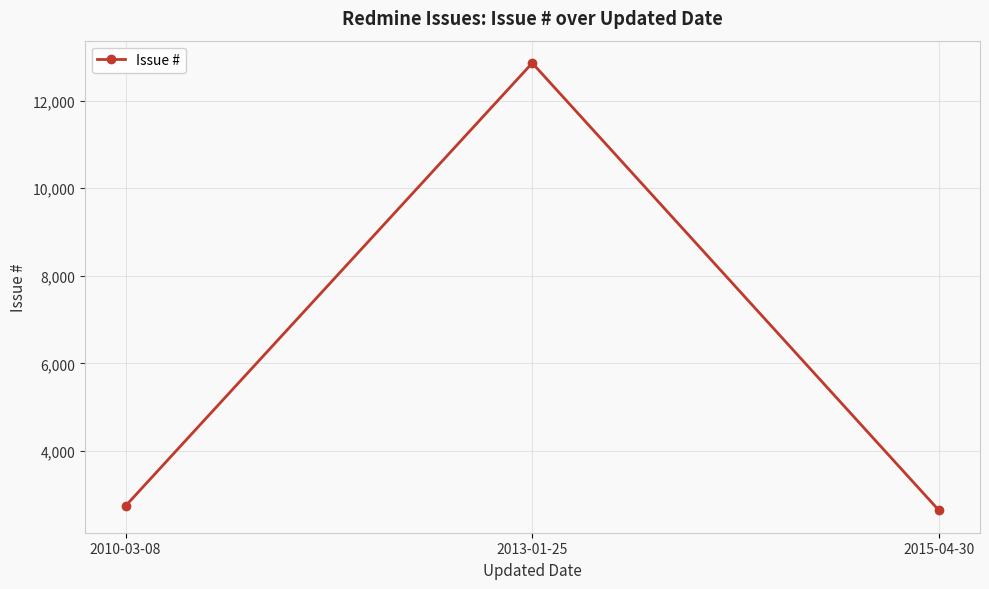

Does the chart have visible grid lines?

Yes